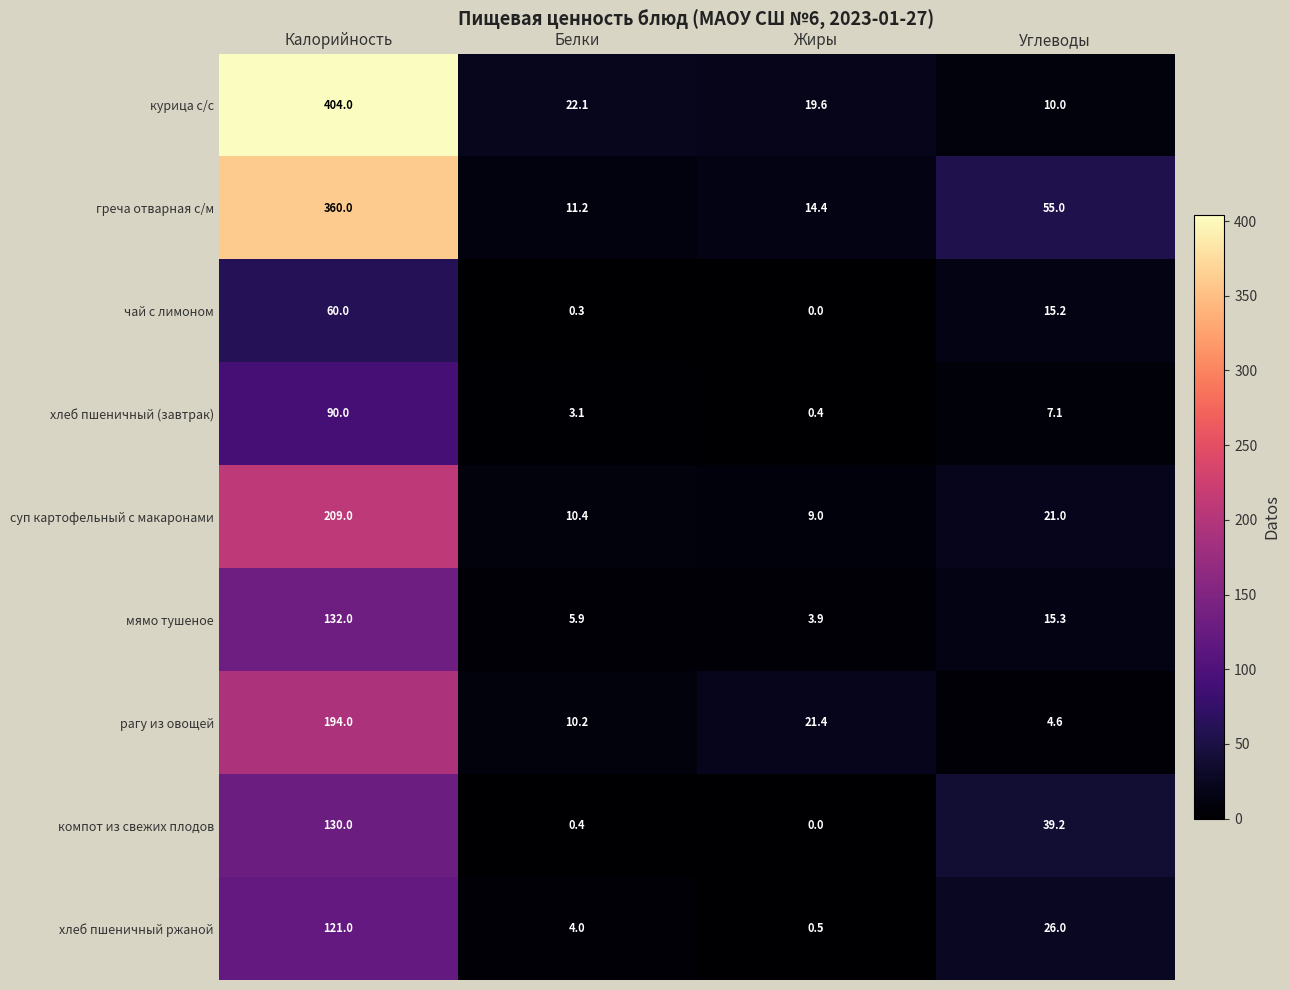

Rank the series by their maximum value, from highest to lowest.

курица с/с, греча отварная с/м, суп картофельный с макаронами, рагу из овощей, мямо тушеное, компот из свежих плодов, хлеб пшеничный ржаной, хлеб пшеничный (завтрак), чай с лимоном